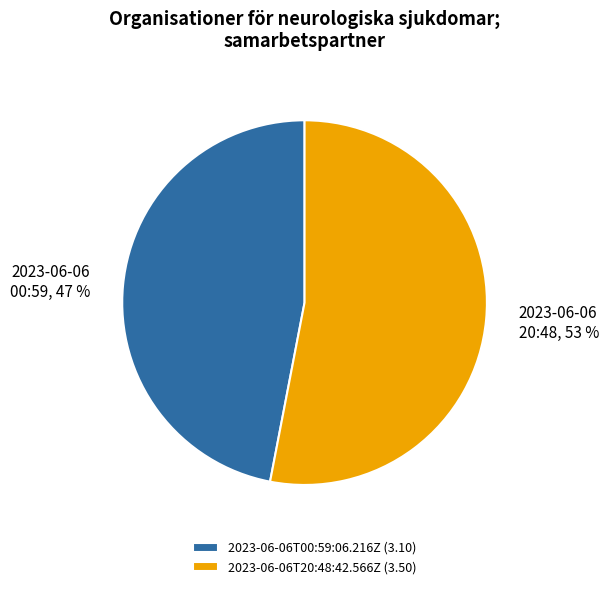

How many slices are in this pie chart?

2